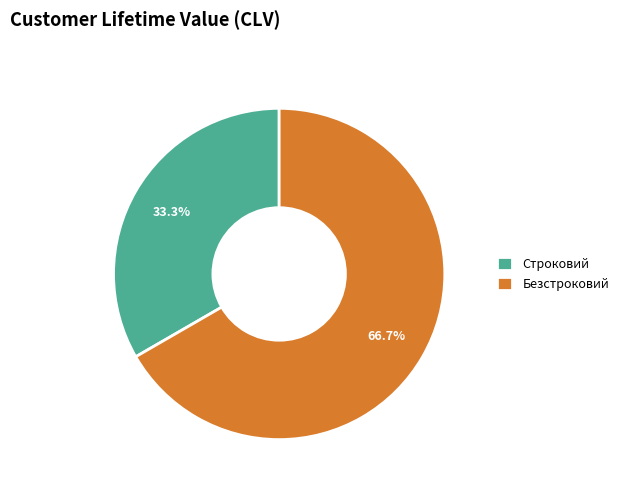

What is the majority slice?

Безстроковий